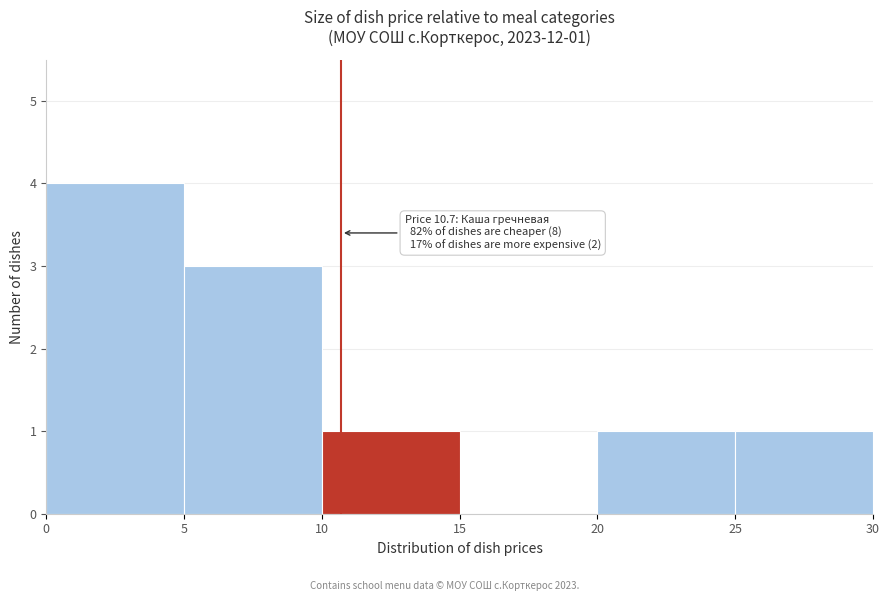

Which range on the x-axis has the tallest bar?

0 to 5